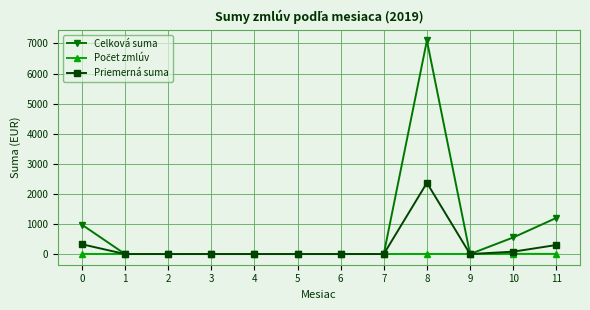

The value of Priemerná suma at 5 is -740.2. True or false?

False